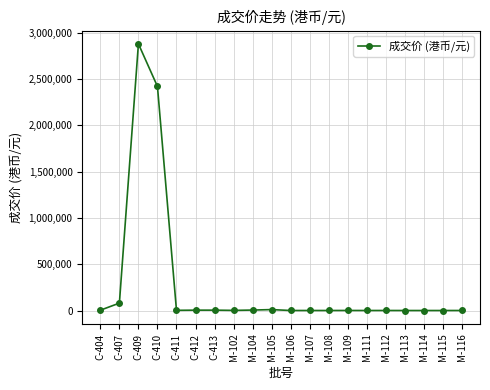

What is the change in value from M-108 to M-116?

+20